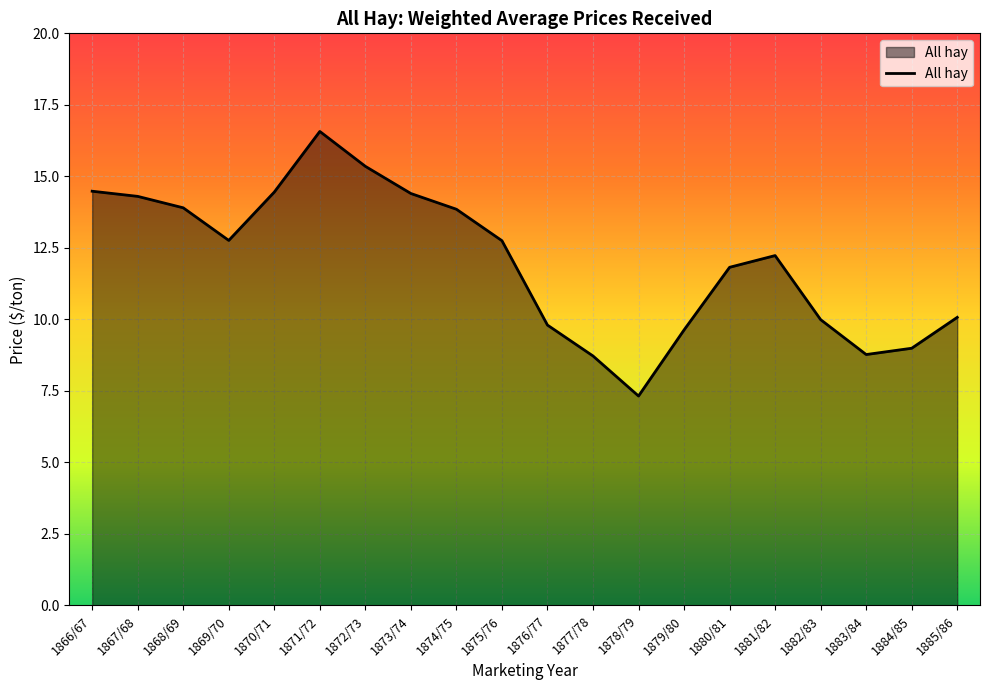

How many lines are shown in the chart?

1